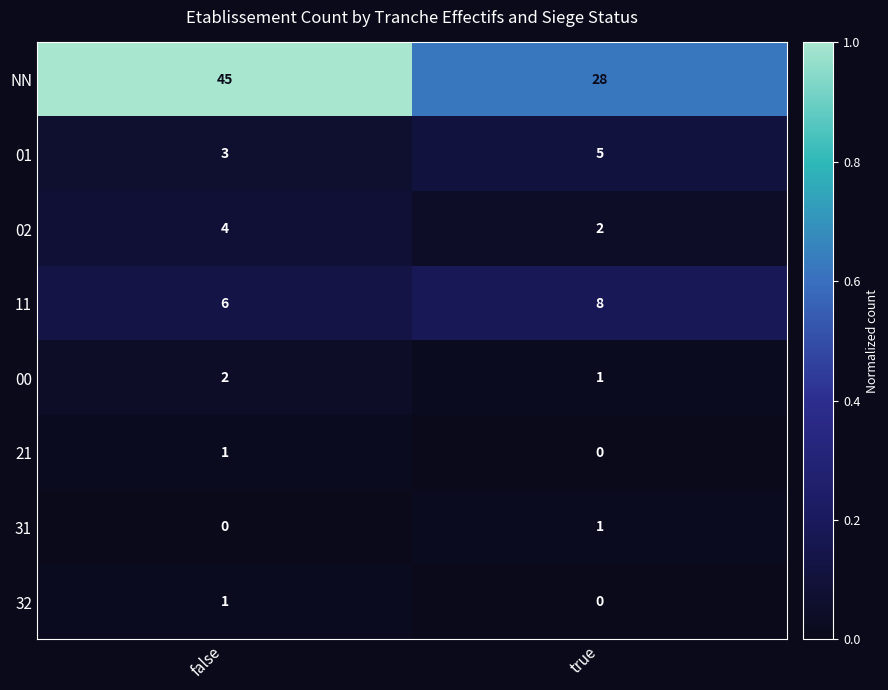

Reading left to right, list all the values displayed in this chart.

NN: 45	28
01: 3	5
02: 4	2
11: 6	8
00: 2	1
21: 1	0
31: 0	1
32: 1	0